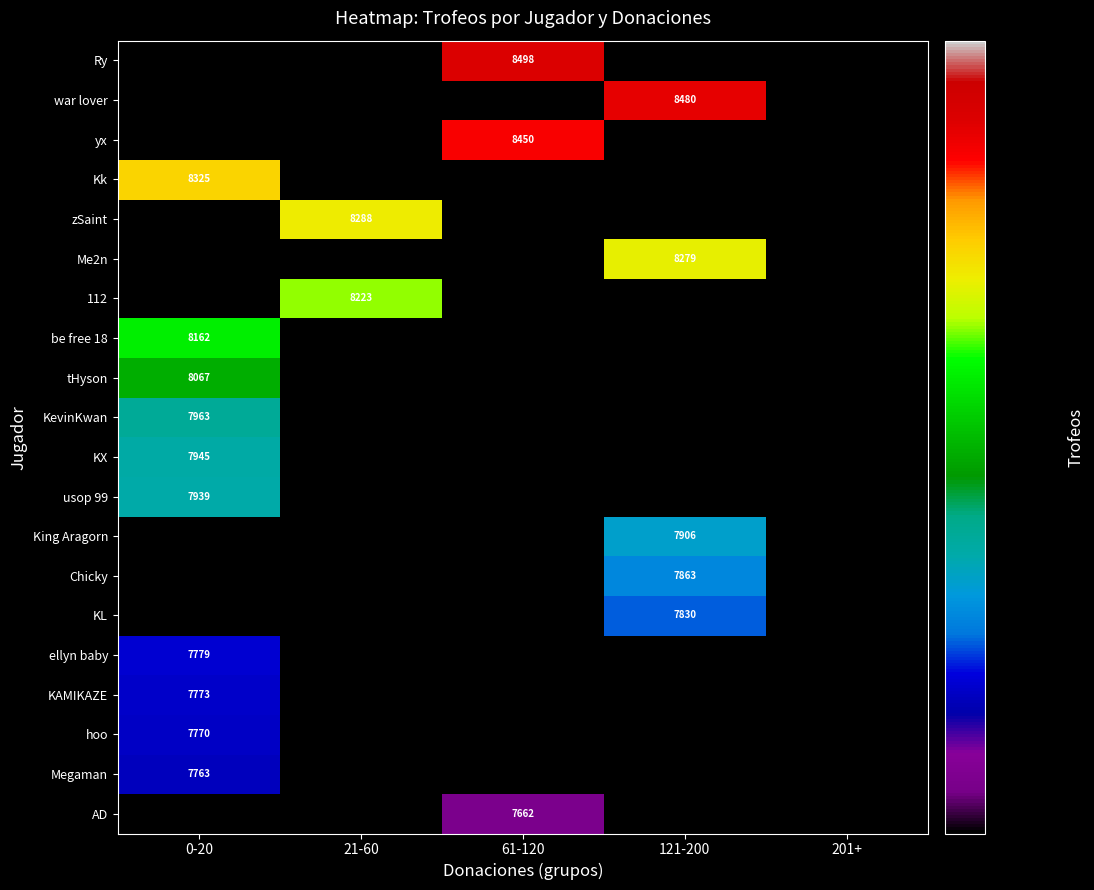

How many positive values does the war lover series have?

1